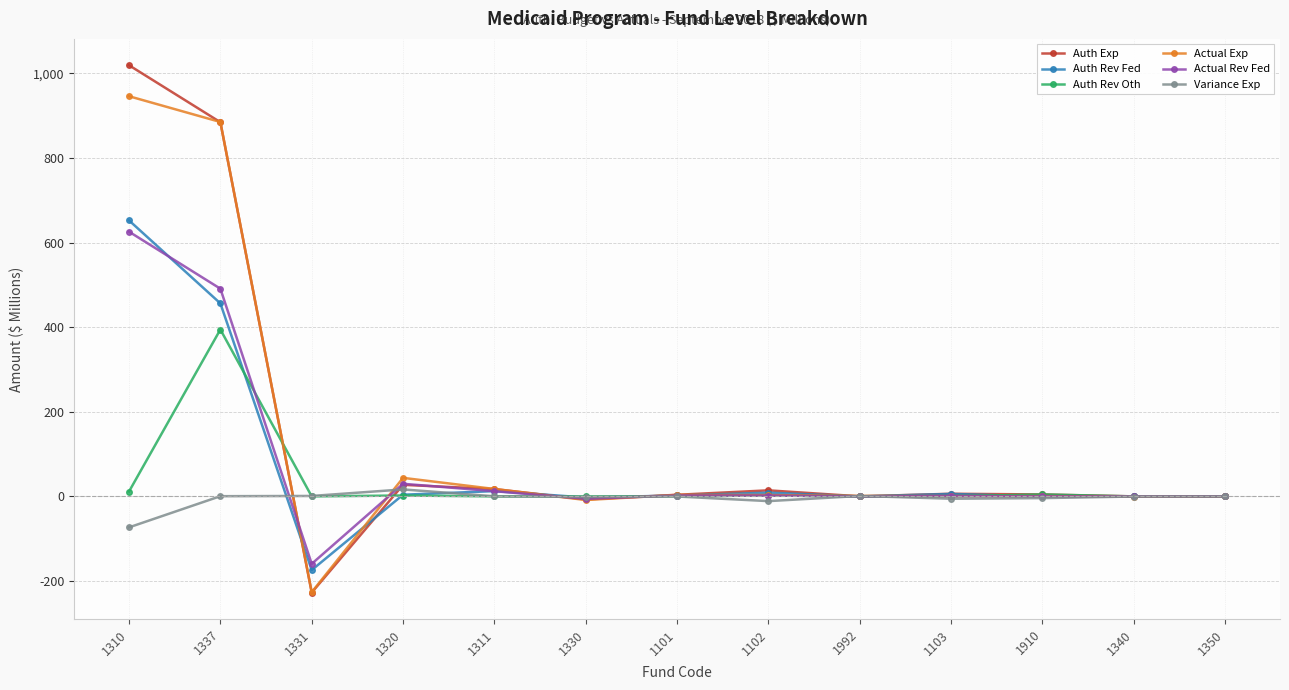

What is the label of the 12th point from the right?

1337